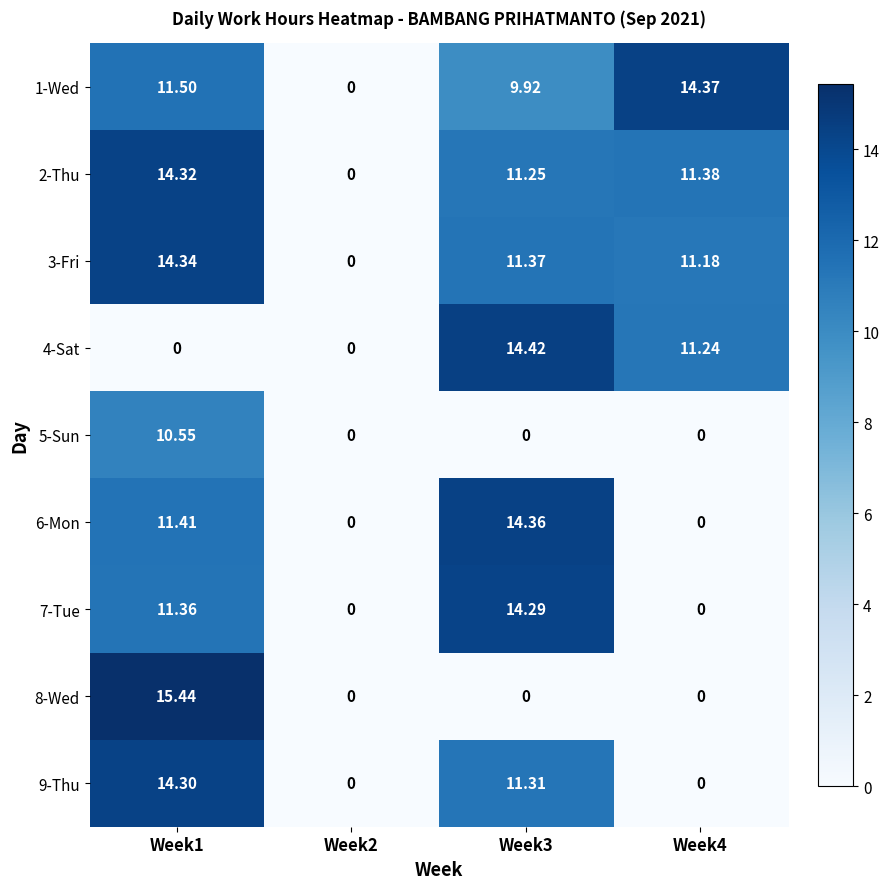

Is the value of 3-Fri at Week4 greater than the value of 4-Sat at Week1?

Yes